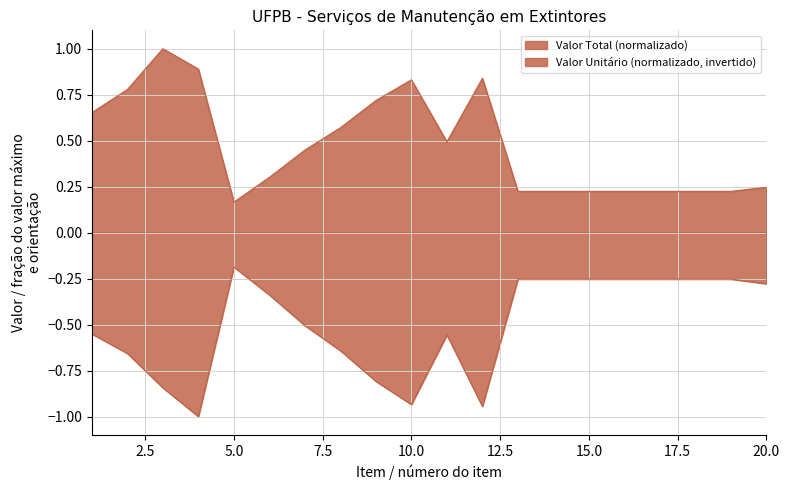

Reading left to right, what are all the values shown in this chart?

1=0.7	2=0.8	3=1.0	4=0.9	5=0.2	6=0.3	7=0.4	8=0.6	9=0.7	10=0.8	11=0.5	12=0.8	13=0.2	14=0.2	15=0.2	16=0.2	17=0.2	18=0.2	19=0.2	20=0.2